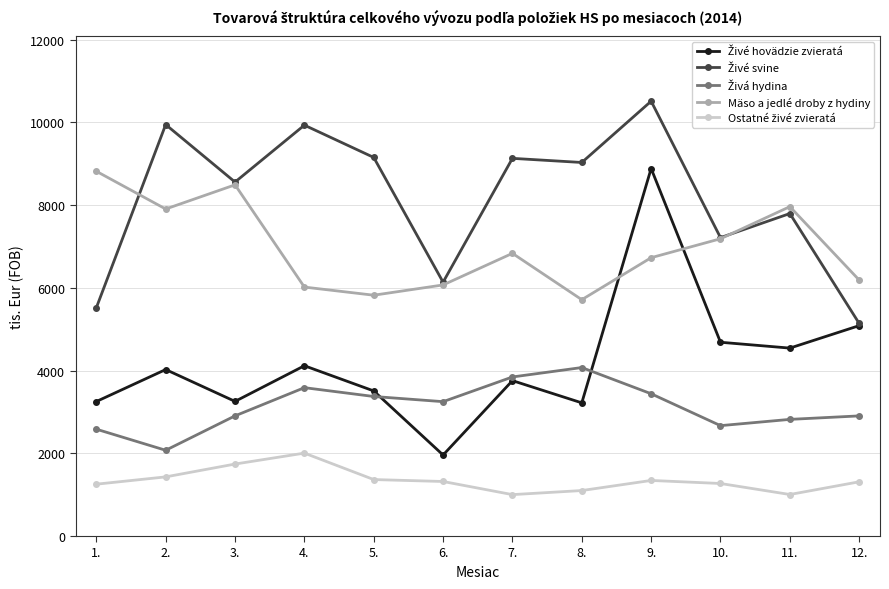

How many data points in Mäso a jedlé droby z hydiny are less than 6835?

6